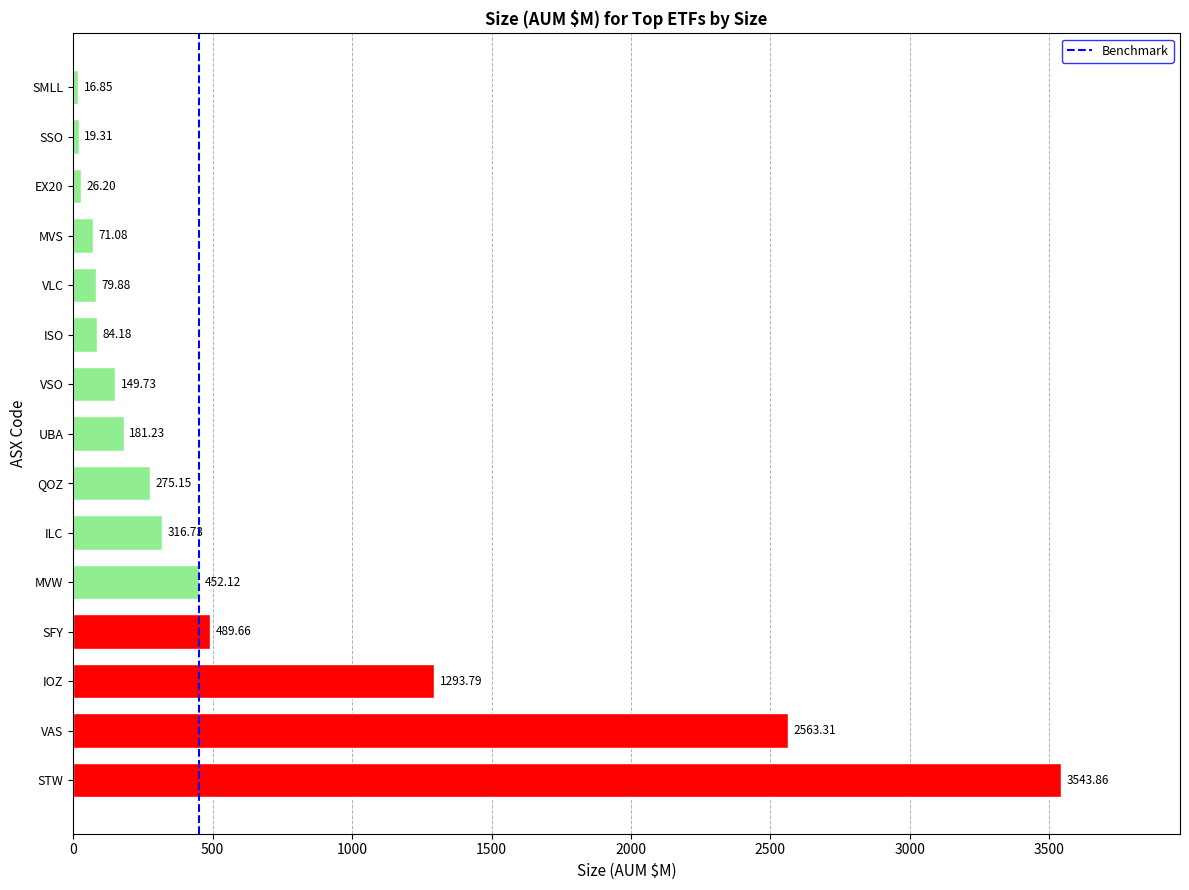

The chart shows a value of 1938.1 at IOZ. True or false?

False